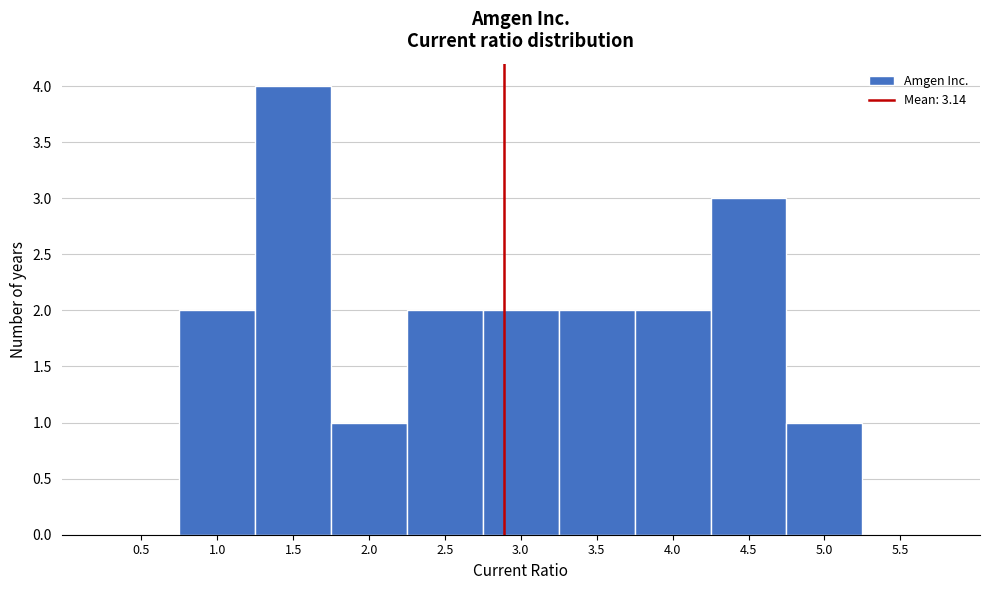

Reading left to right, transcribe all the data shown in this chart.

0.5=0	1.0=2	1.5=4	2.0=1	2.5=2	3.0=2	3.5=2	4.0=2	4.5=3	5.0=1	5.5=0